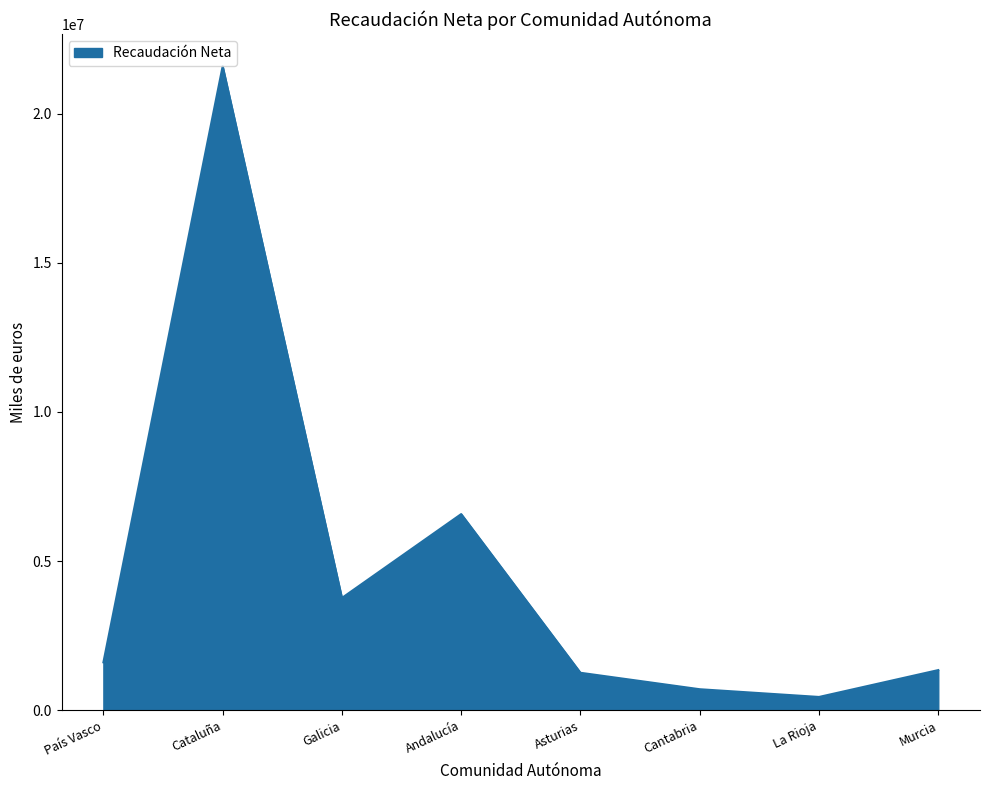

Where is the data nearest to the value 11015823?

Andalucía